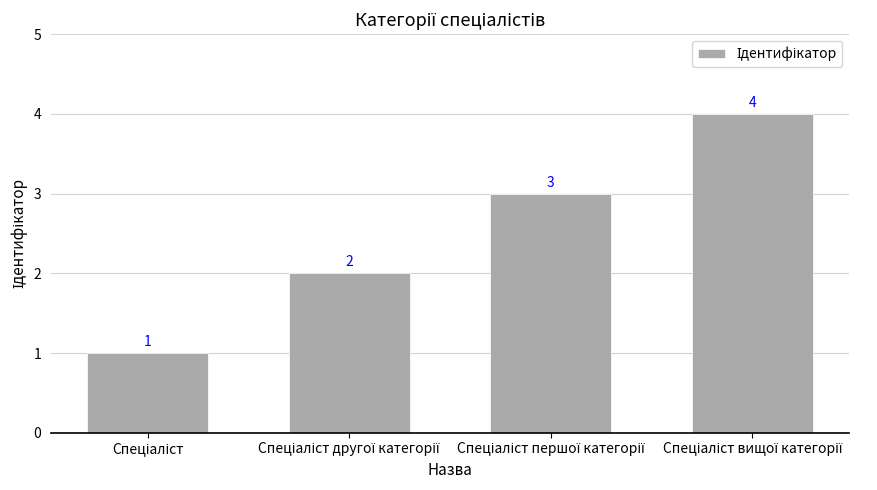

What is the sum of all values?

10